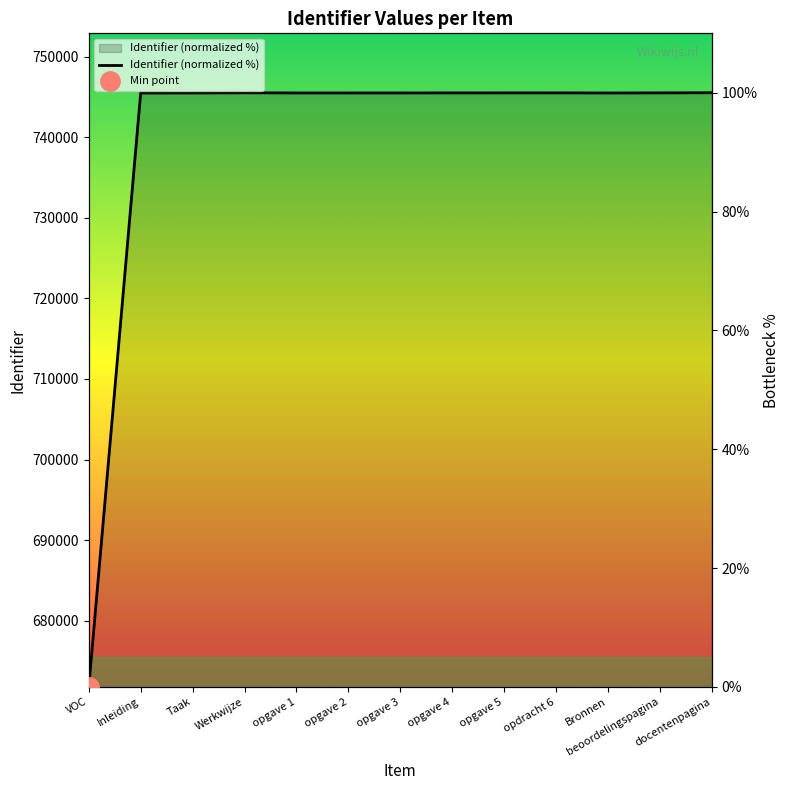

How many values are below 99?

1